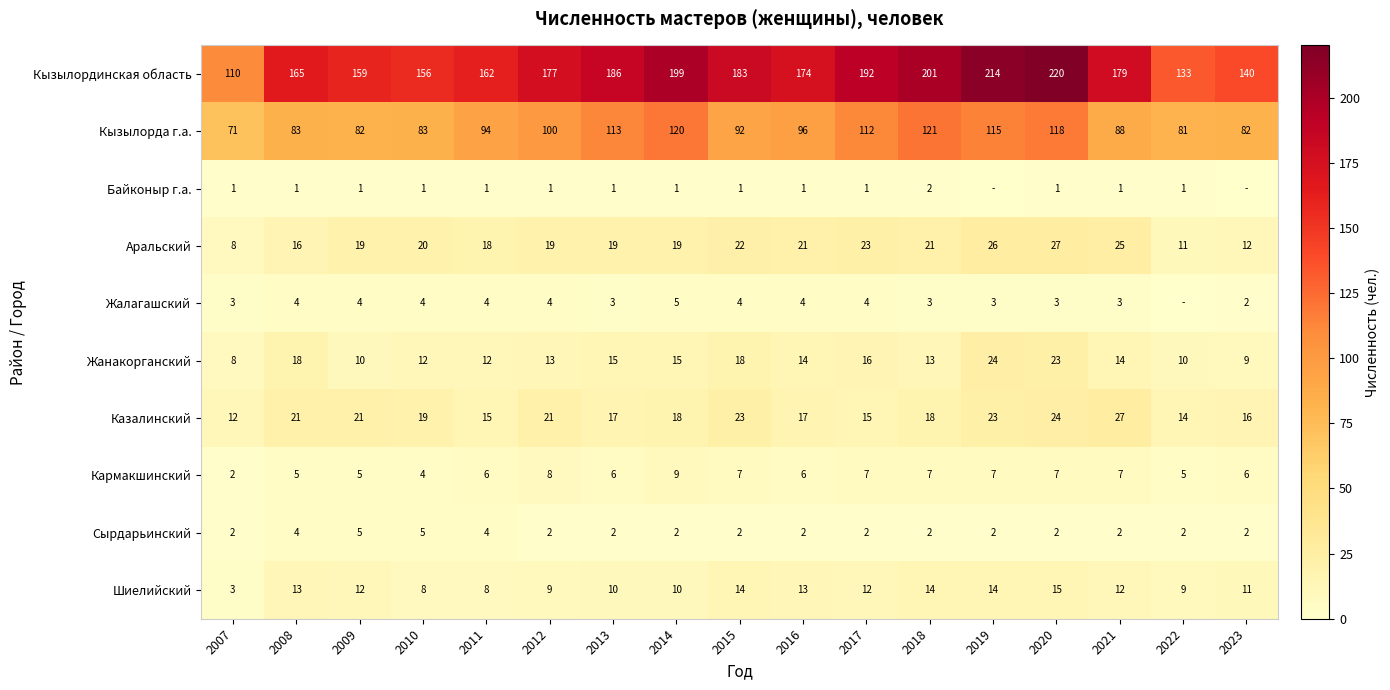

What is the approximate value of Казалинский at 2013, to the nearest 10?

20